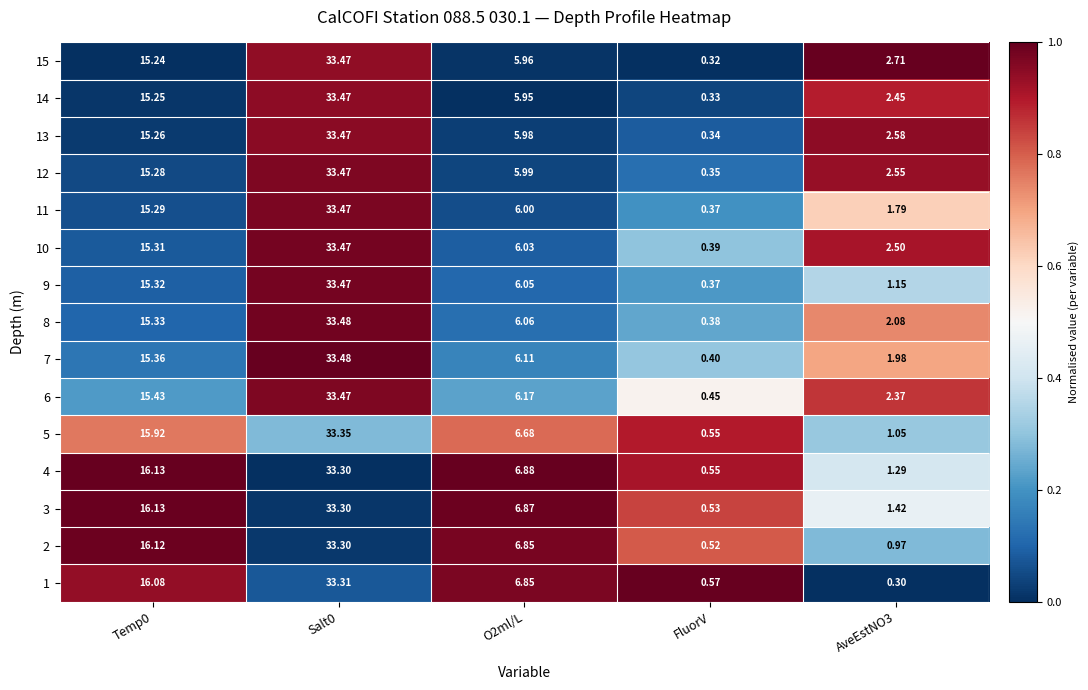

At which category does the chart reach its minimum across all series?

AveEstNO3